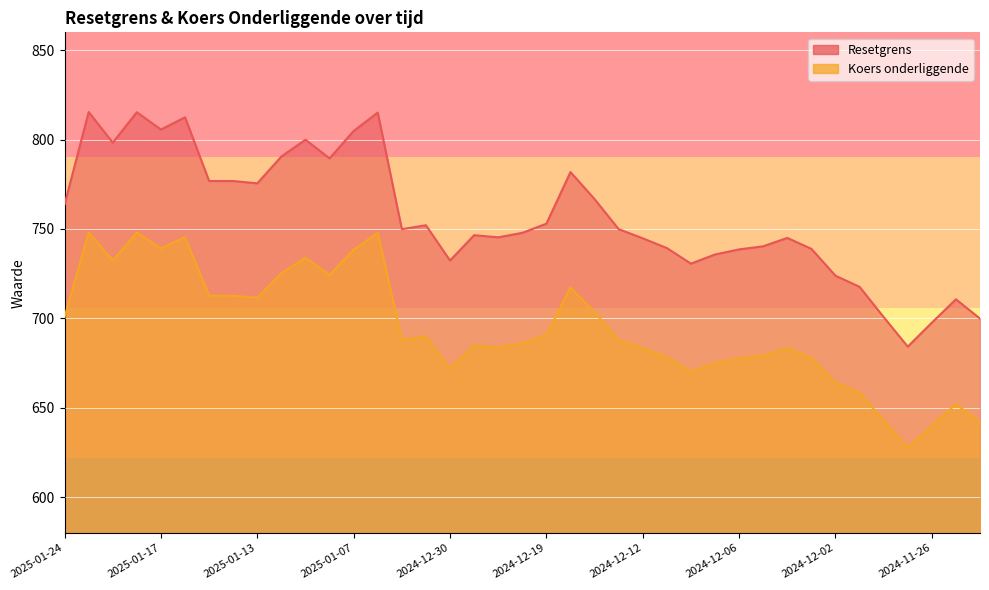

At which category is the sum across all series the highest?

2025-01-22